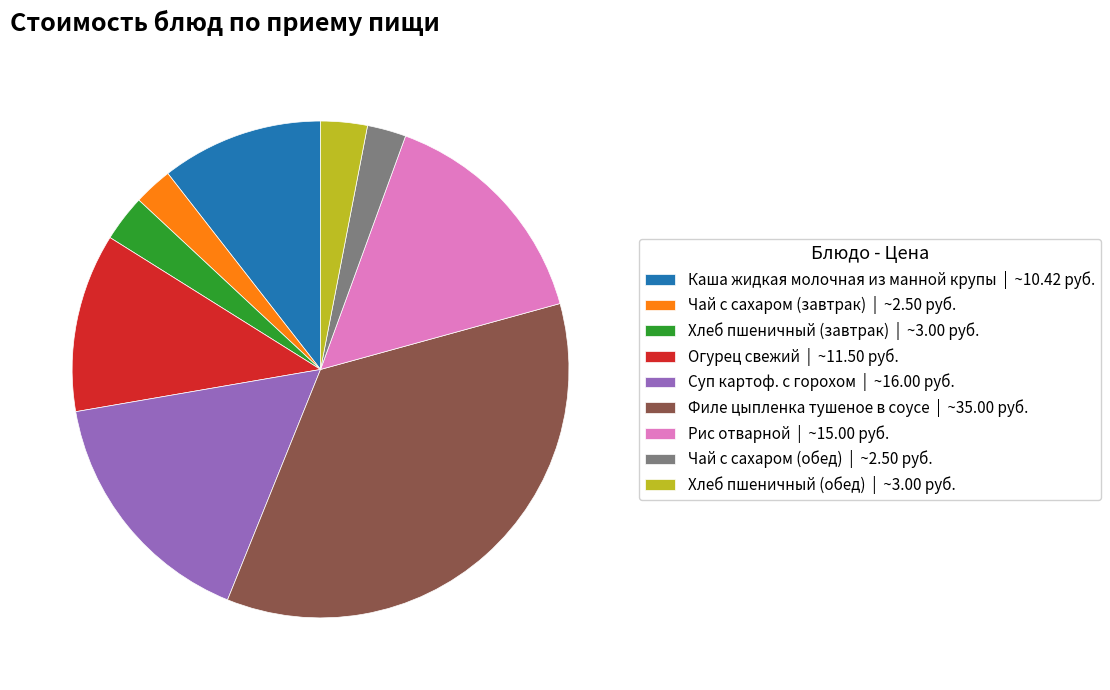

The Филе цыпленка тушеное в соусе | ~35.00 руб. slice represents 35% of the pie. True or false?

True